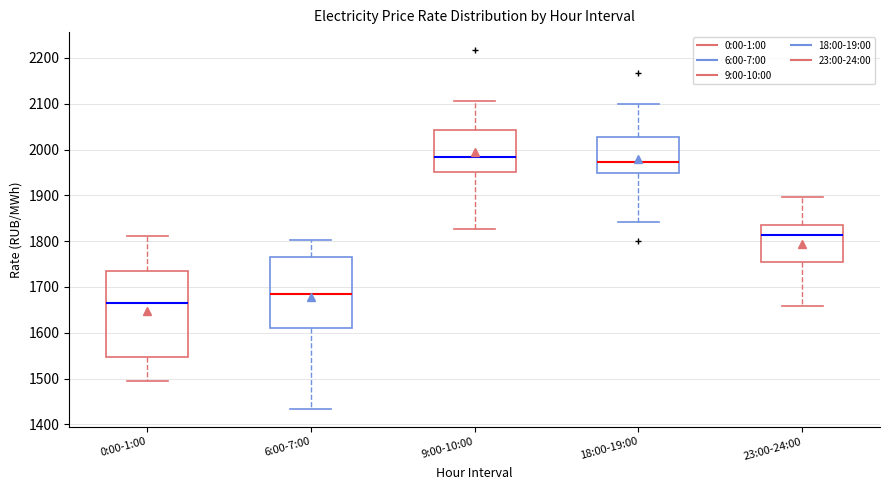

Where does the upper whisker of the box for 9:00-10:00 end on the y-axis? The values are not printed on the chart, so give them approximately, as read against the axis.

2110